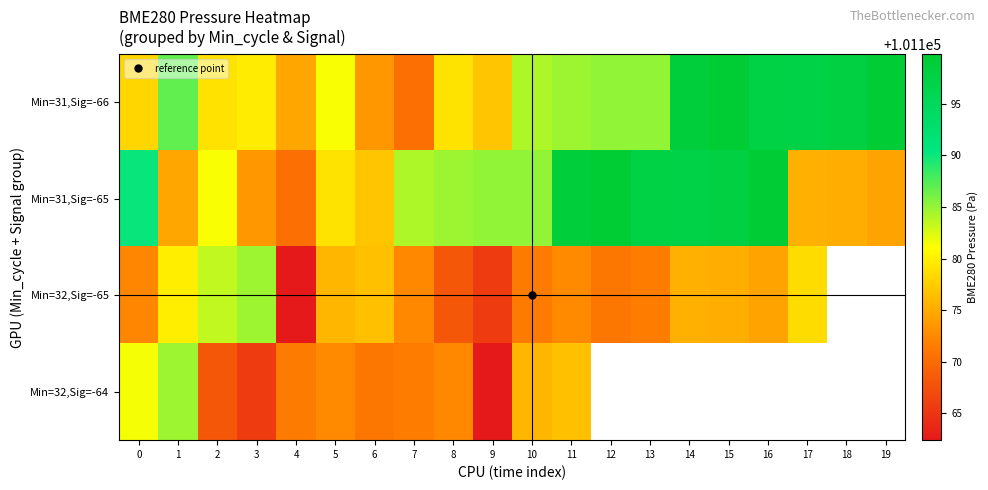

What is the sum of the Min=32,Sig=-65 values at 14 and 10?

202346.7